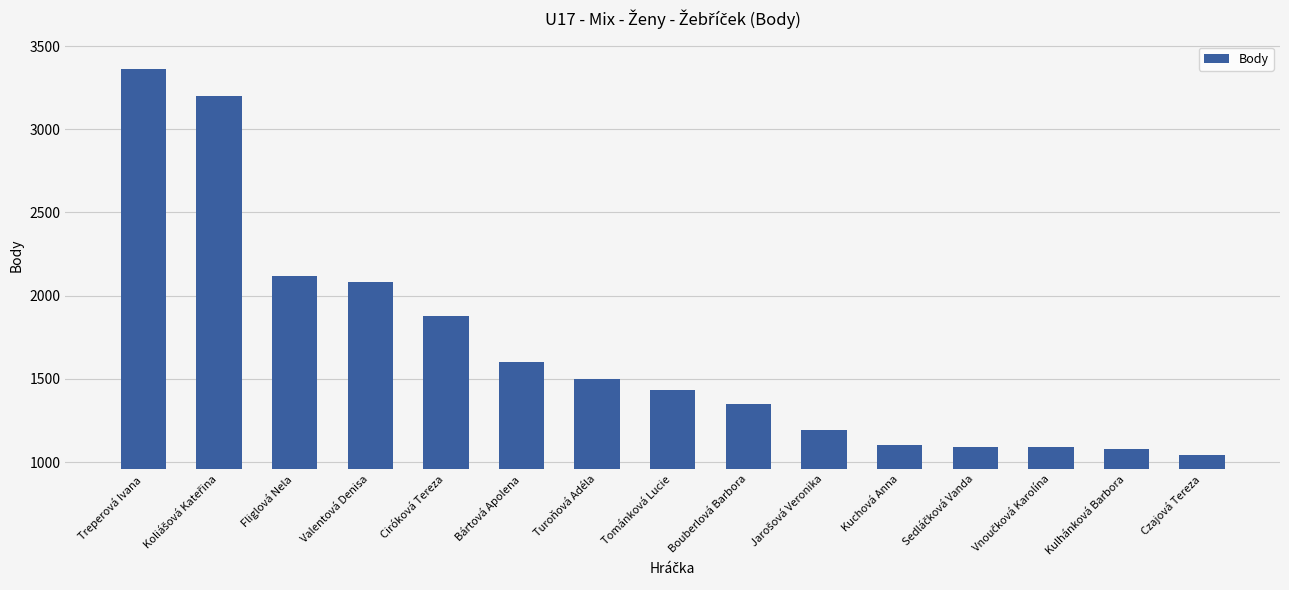

What is the label of the 4th bar from the left?

Valentová Denisa